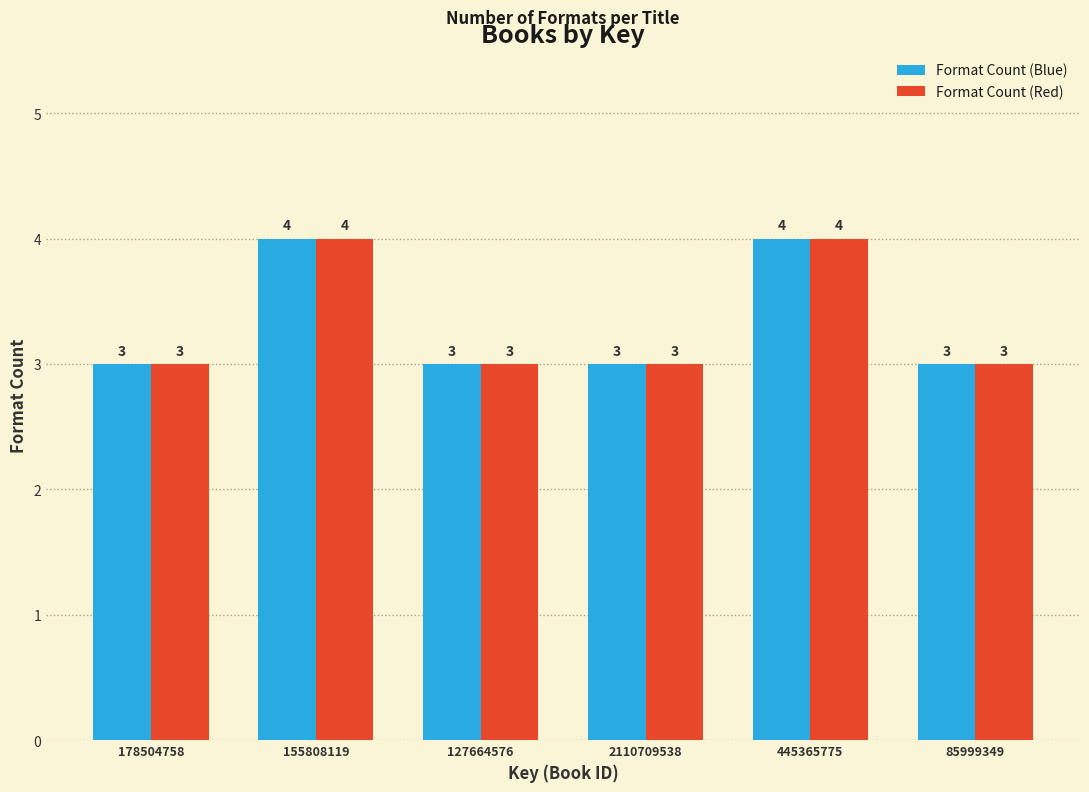

Reading left to right, what are all the values shown in this chart?

Format Count (Blue): 178504758=3	155808119=4	127664576=3	2110709538=3	445365775=4	85999349=3
Format Count (Red): 178504758=3	155808119=4	127664576=3	2110709538=3	445365775=4	85999349=3